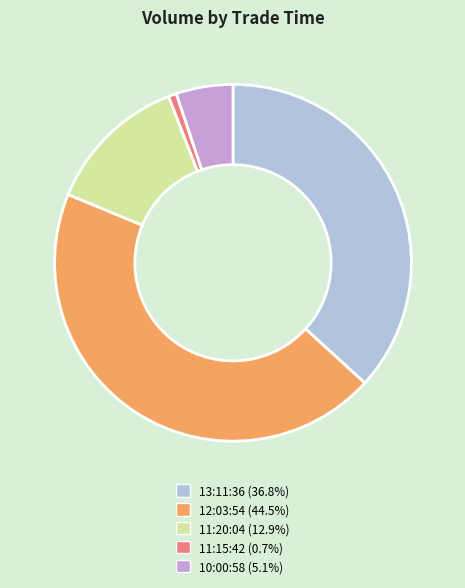

Count the number of slices in the pie.

5